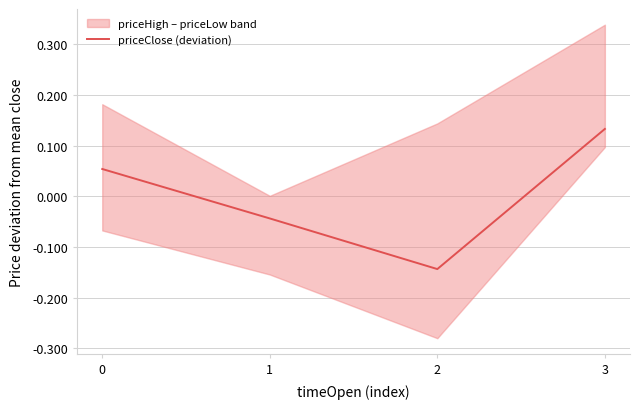

Reading right to left, transcribe all the data shown in this chart.

0.1	-0.1	-0.0	0.1